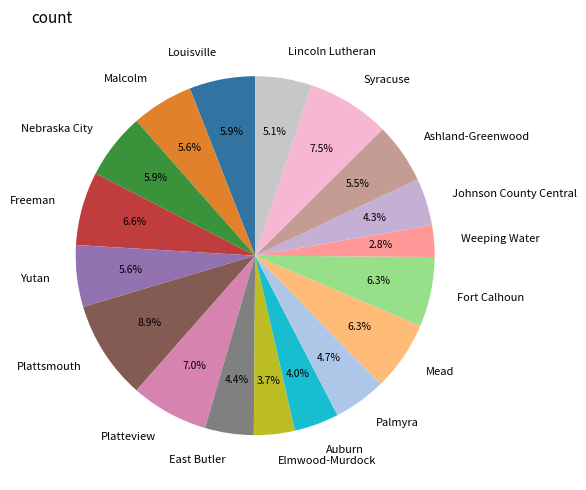

Combined, do Palmyra and Lincoln Lutheran account for over 50%?

No